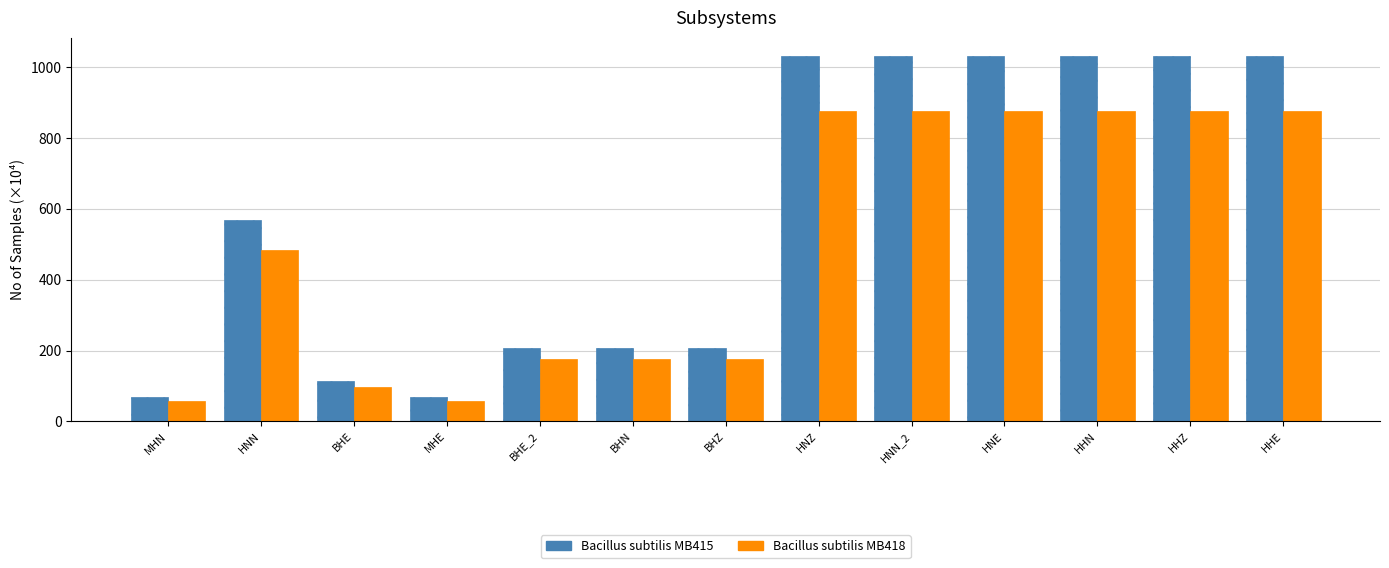

The value of Bacillus subtilis MB415 at HHZ is 1030.7. True or false?

True